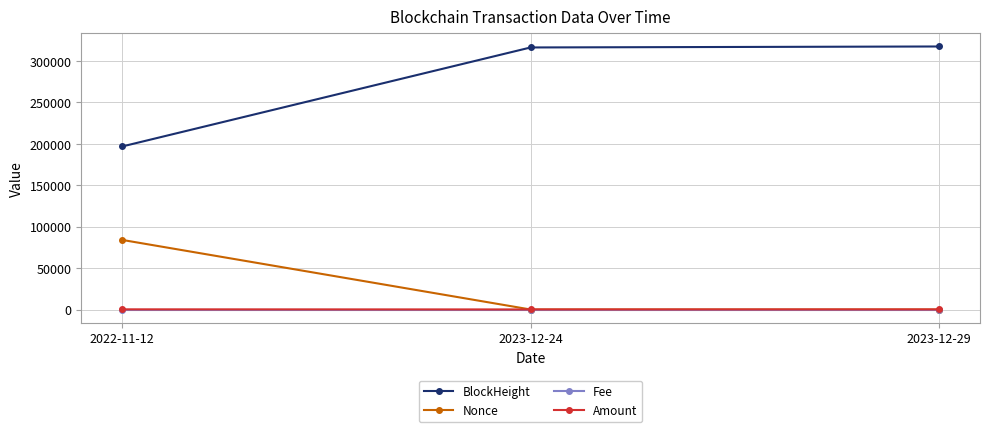

Is it true that Amount equals 214.3 at 2022-11-12?

True